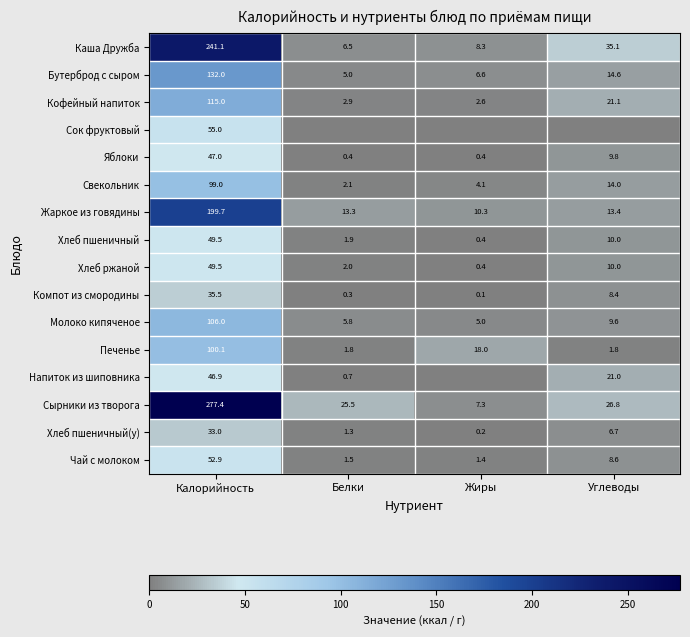

Where does the Сырники из творога series first go above 26?

Калорийность